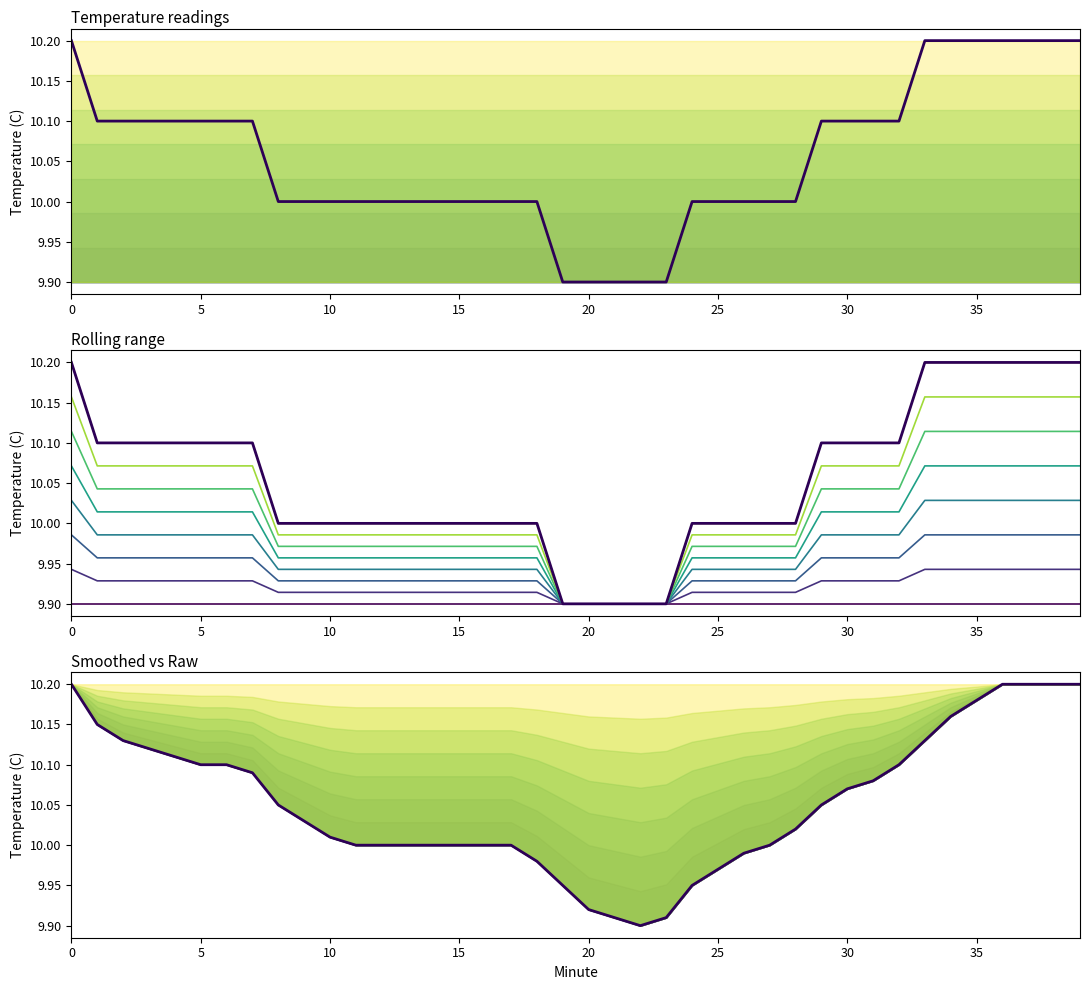

Reading left to right, transcribe all the data shown in this chart.

Hour 0 avg: 10.2	10.1	10.1	10.1	10.1	10.1	10.1	10.1	10.0	10.0	10.0	10.0	10.0	10.0	10.0	10.0	10.0	10.0	10.0	9.9	9.9	9.9	9.9	9.9	10.0	10.0	10.0	10.0	10.0	10.1	10.1	10.1	10.1	10.2	10.2	10.2	10.2	10.2	10.2	10.2
Smoothed: 10.2	10.2	10.1	10.1	10.1	10.1	10.1	10.1	10.1	10.0	10.0	10.0	10.0	10.0	10.0	10.0	10.0	10.0	10.0	9.9	9.9	9.9	9.9	9.9	9.9	10.0	10.0	10.0	10.0	10.1	10.1	10.1	10.1	10.1	10.2	10.2	10.2	10.2	10.2	10.2